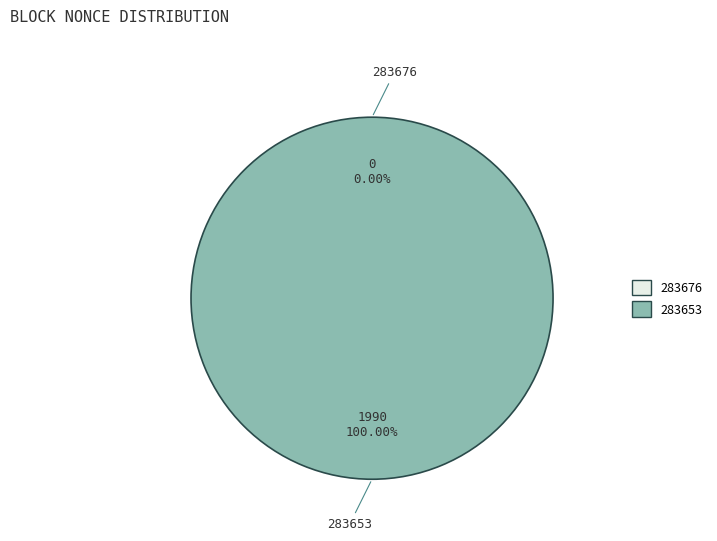

Between 283676 and 283653, which is larger?

283653